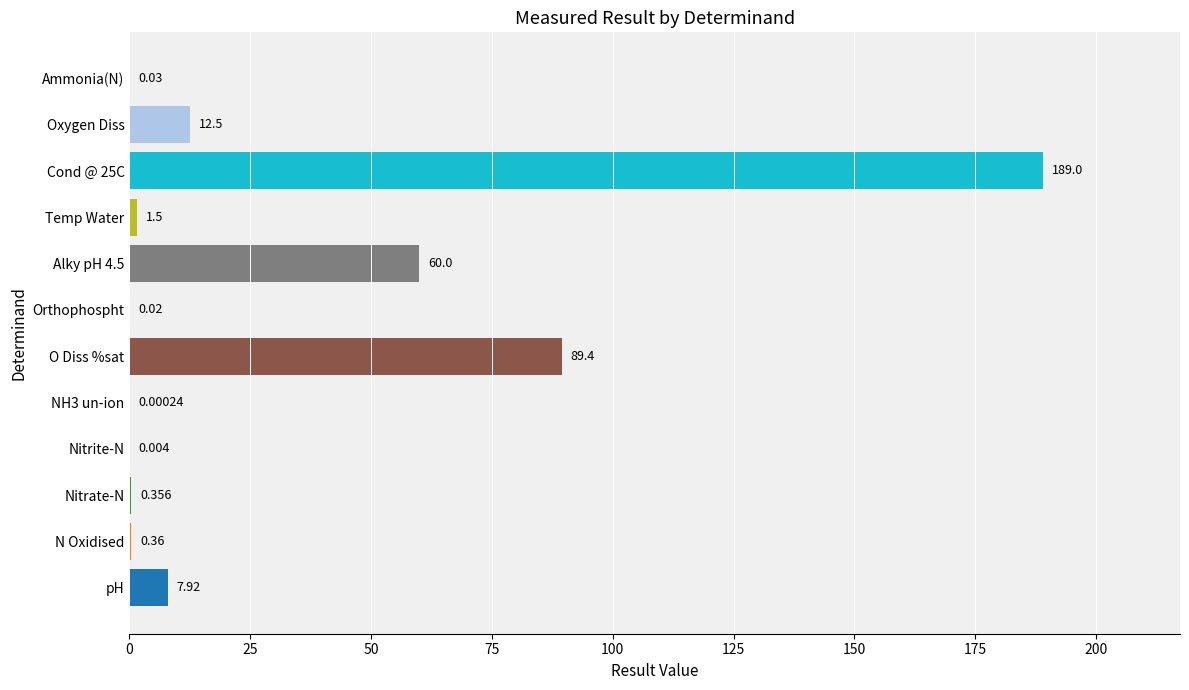

Are the bars horizontal?

Yes